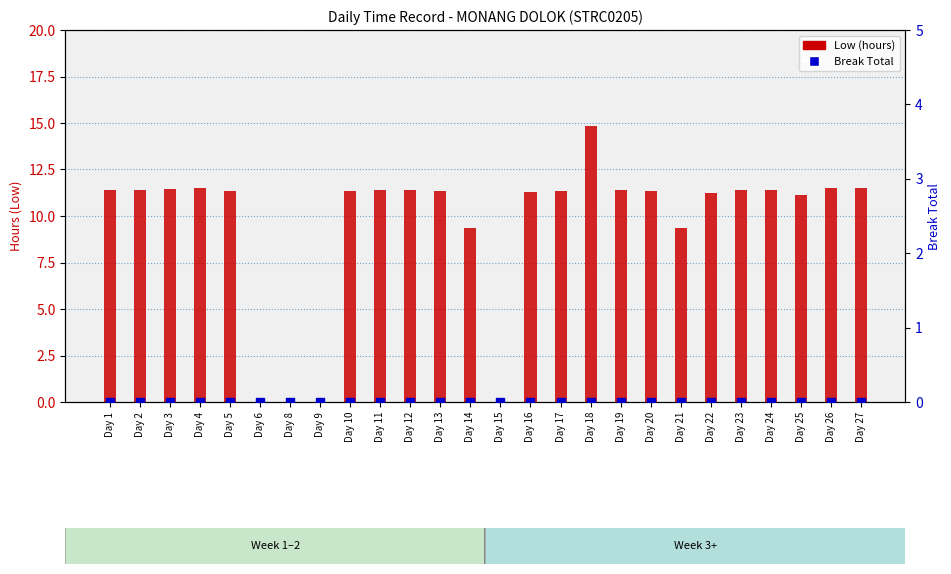

Which series contains the lowest Y value?

Low (hours)